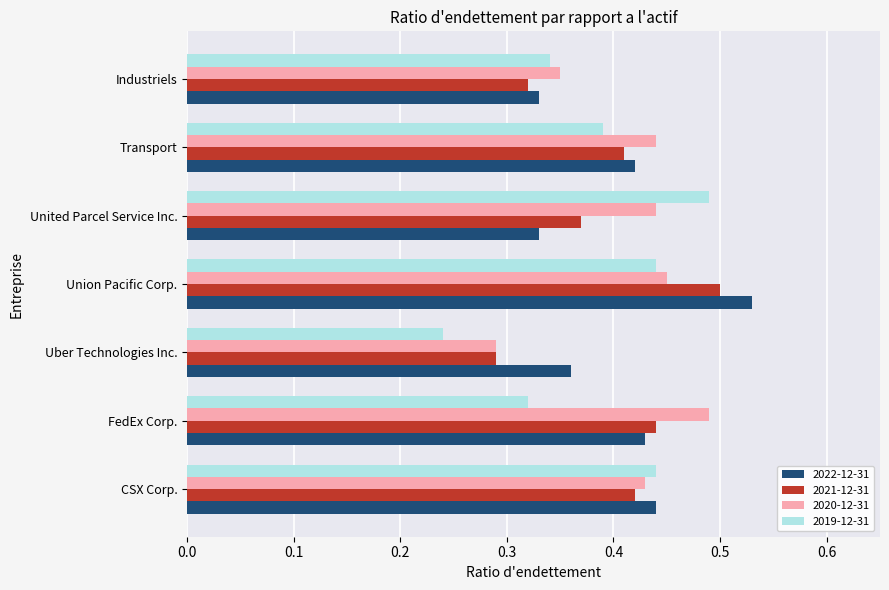

What is the sum of the 2020-12-31 values at FedEx Corp. and United Parcel Service Inc.?

0.9